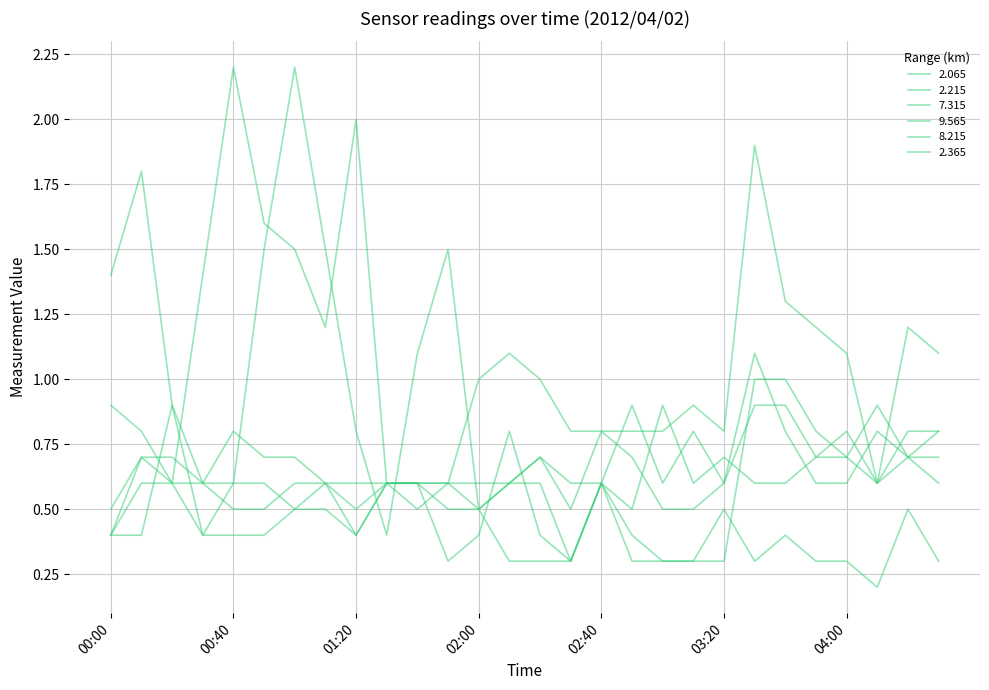

Does the chart display data point markers on the line(s)?

No